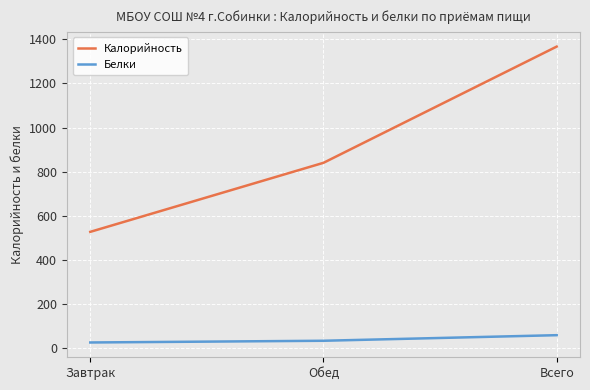

What is the maximum value for Белки?

58.5